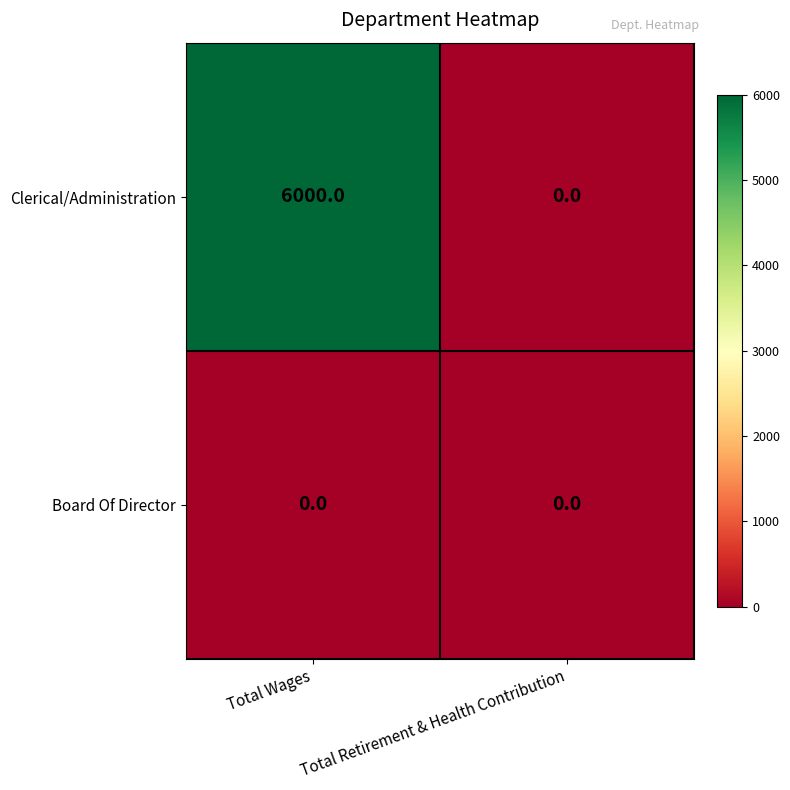

List the series in order of their overall mean, lowest first.

Board Of Director, Clerical/Administration